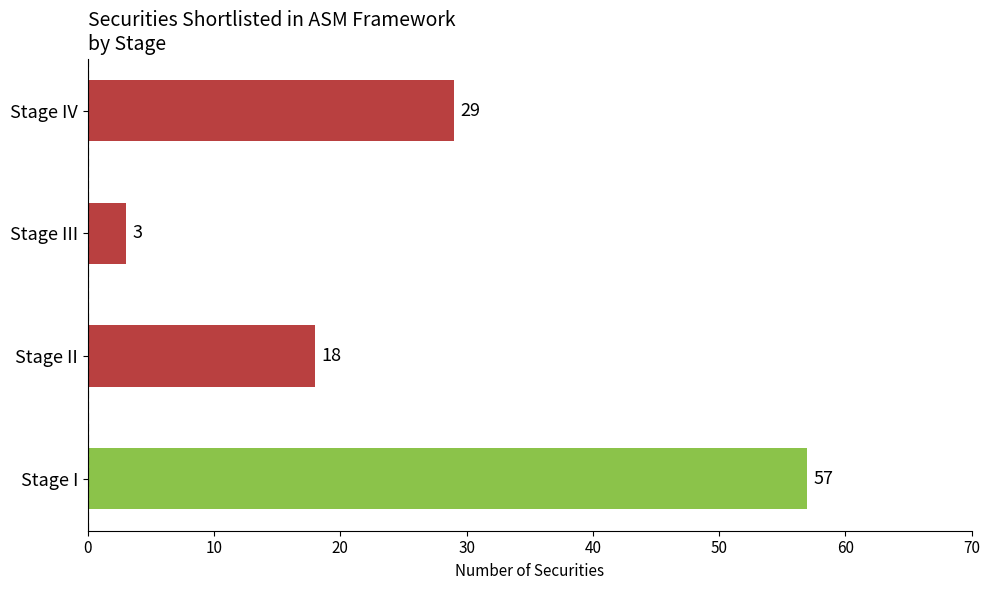

Reading bottom to top, extract all data points from this chart.

Stage I=57	Stage II=18	Stage III=3	Stage IV=29